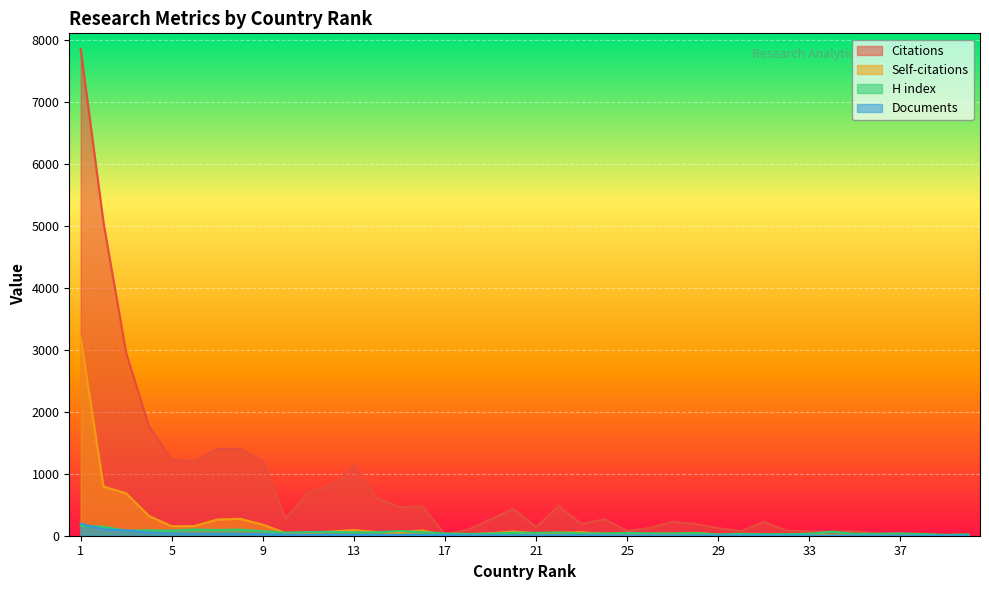

Which series ends up on top after the final intersection of H index and Self-citations?

H index